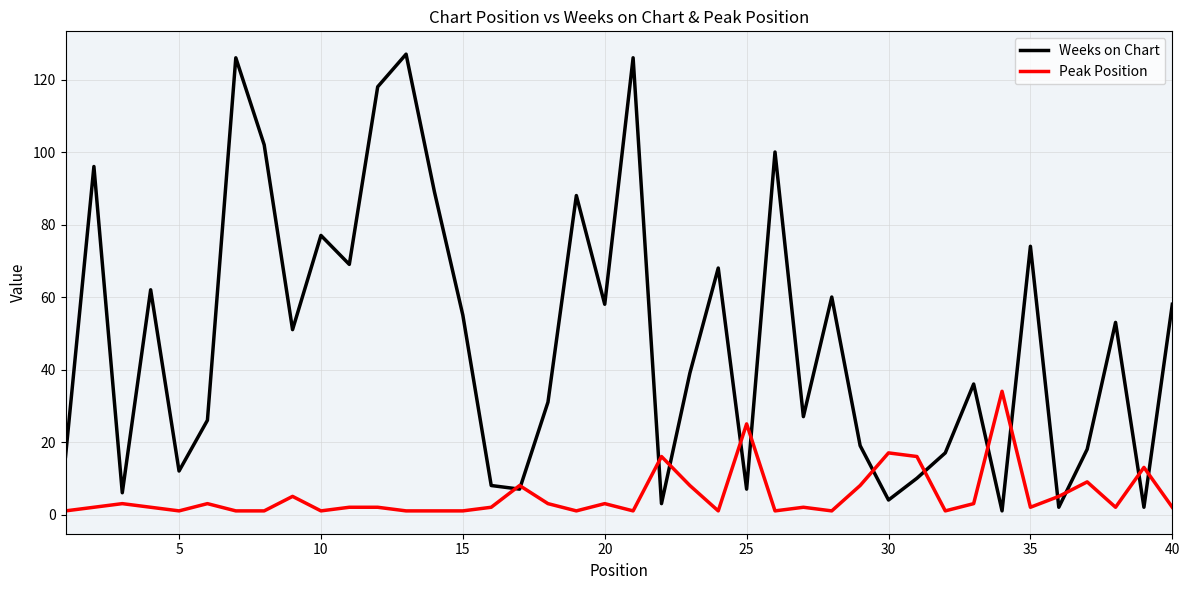

List the series in order of their peak value, highest first.

Weeks on Chart, Peak Position